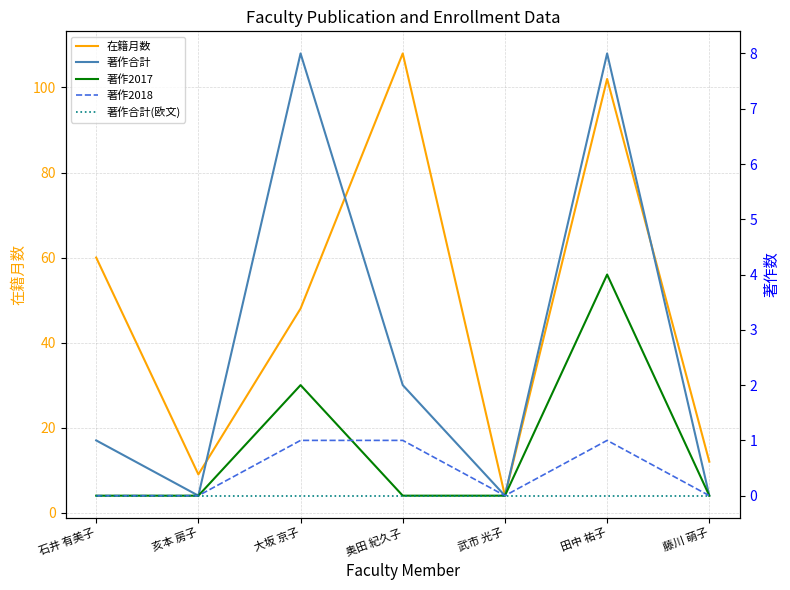

What is the label of the 4th point from the right?

奥田 紀久子